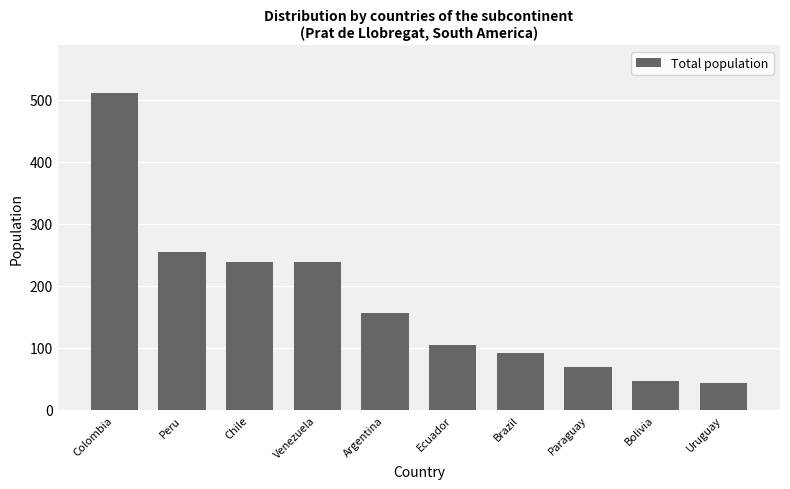

Reading left to right, transcribe all the data shown in this chart.

511	255	239	239	157	105	91	70	47	44